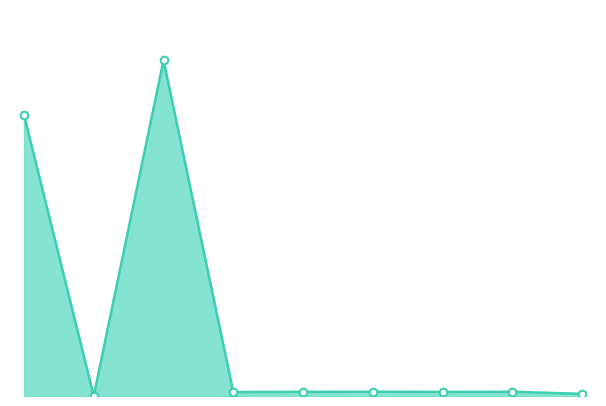

At how many categories does at least one series exceed 5?

2